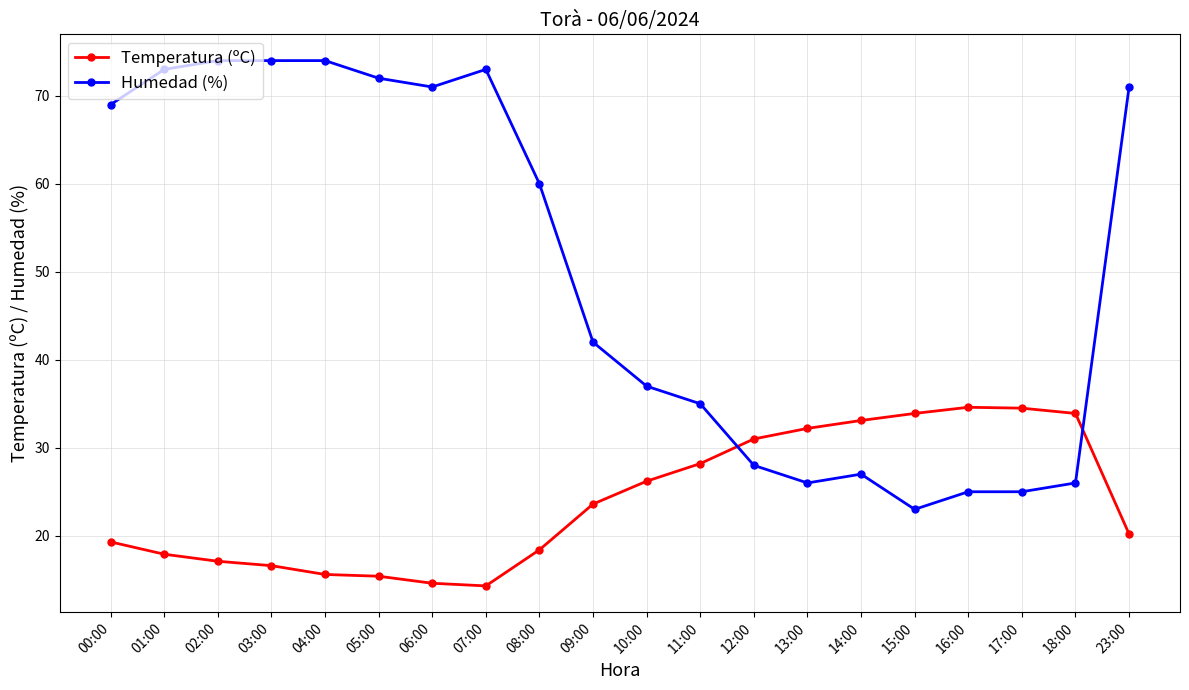

What is the sum of all Humedad (%) values?

1005.0